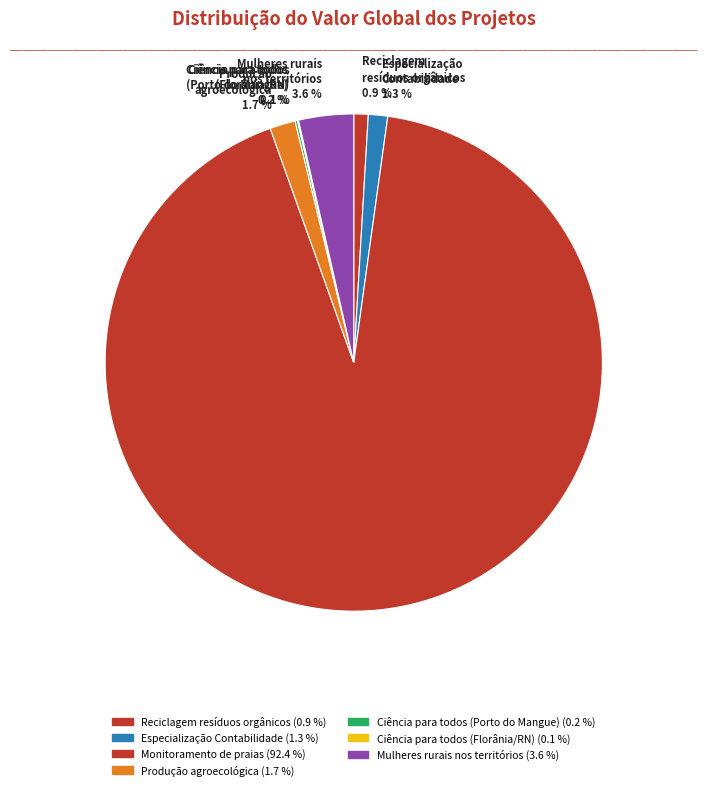

Which category has the biggest portion of the pie?

Monitoramento de praias 92.4 %